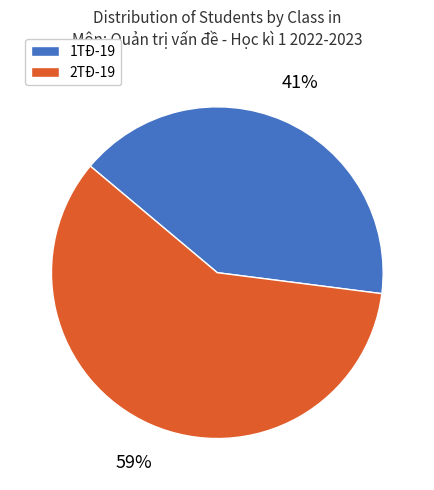

To the nearest percent, what percentage of the pie is 1TĐ-19?

41%